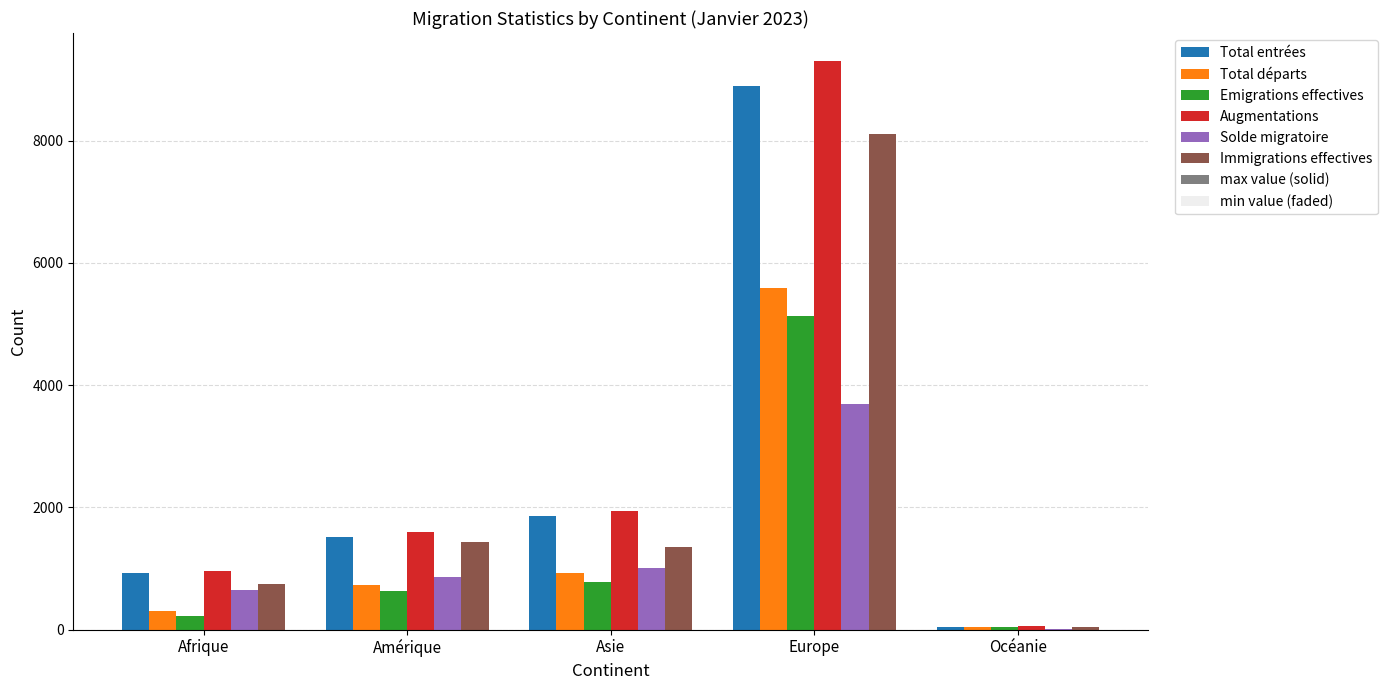

How many data points in Augmentations are above 1589?

2